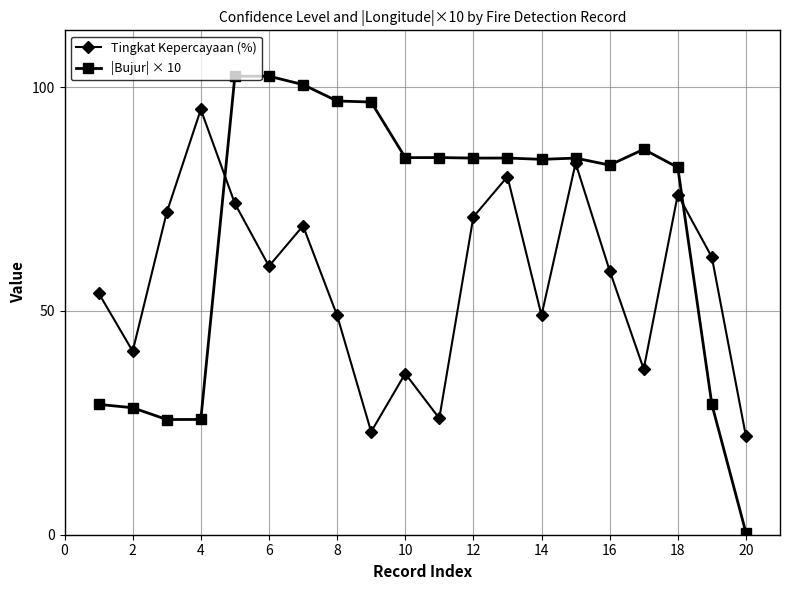

List the series in order of their overall mean, highest first.

|Bujur| × 10, Tingkat Kepercayaan (%)